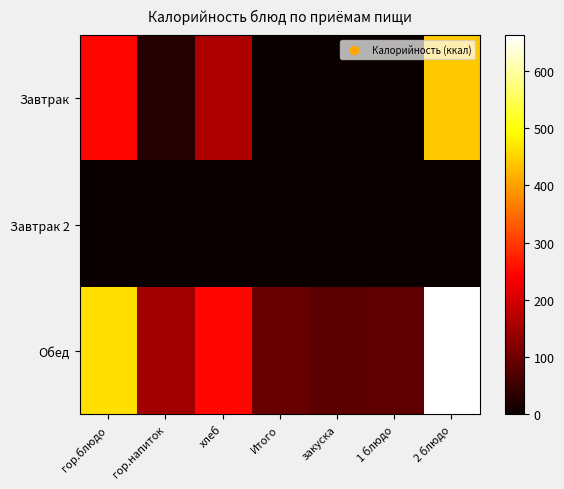

At which category is the sum across all series the highest?

2 блюдо